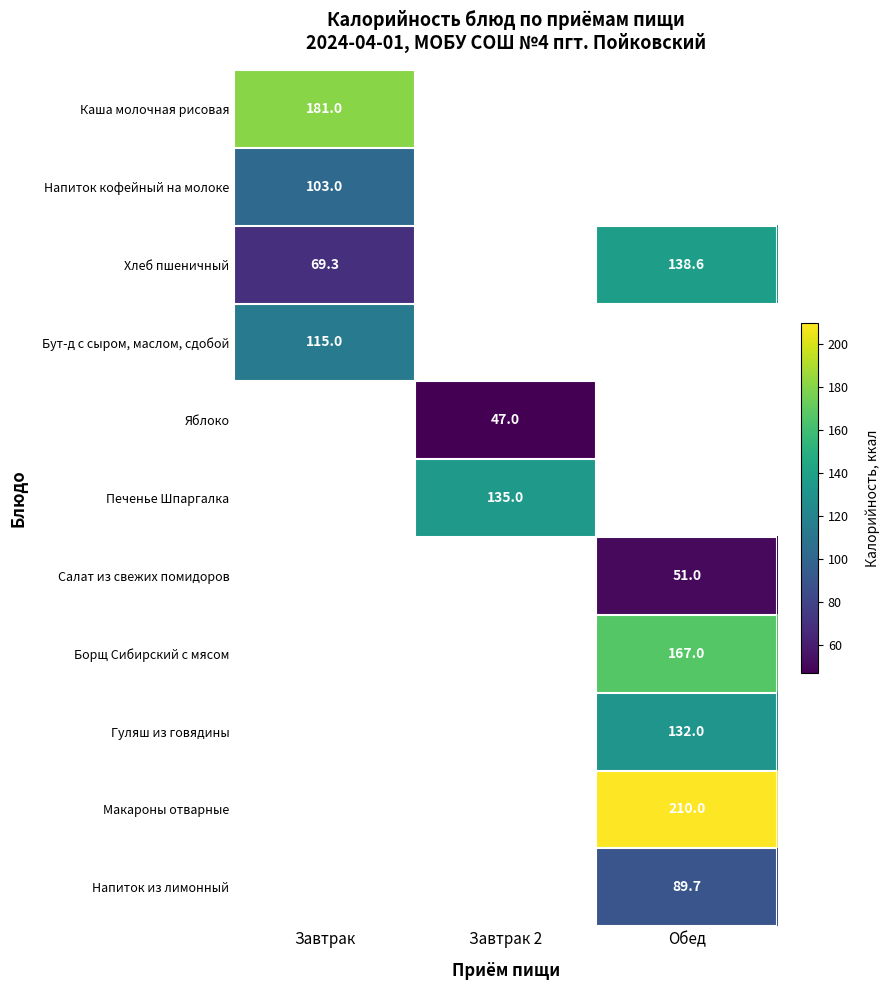

Which category has the lowest value across all series?

Завтрак 2